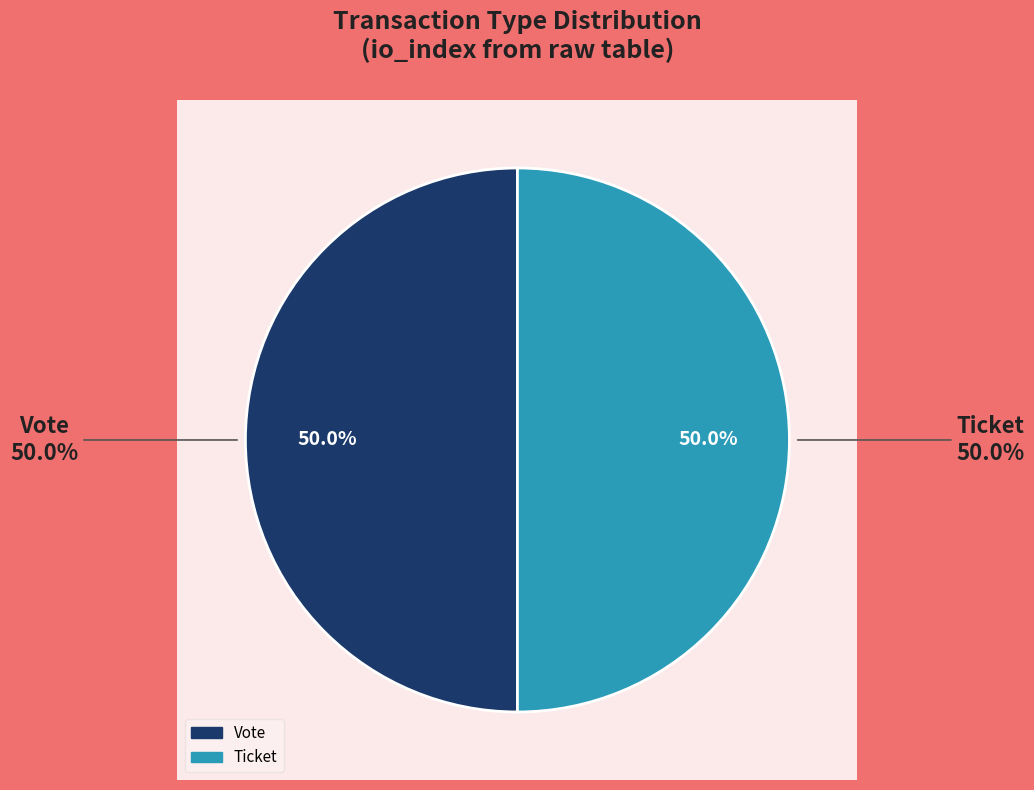

What is the total percentage of Vote (io_index=1) and Ticket (io_index=0)?

100.0%